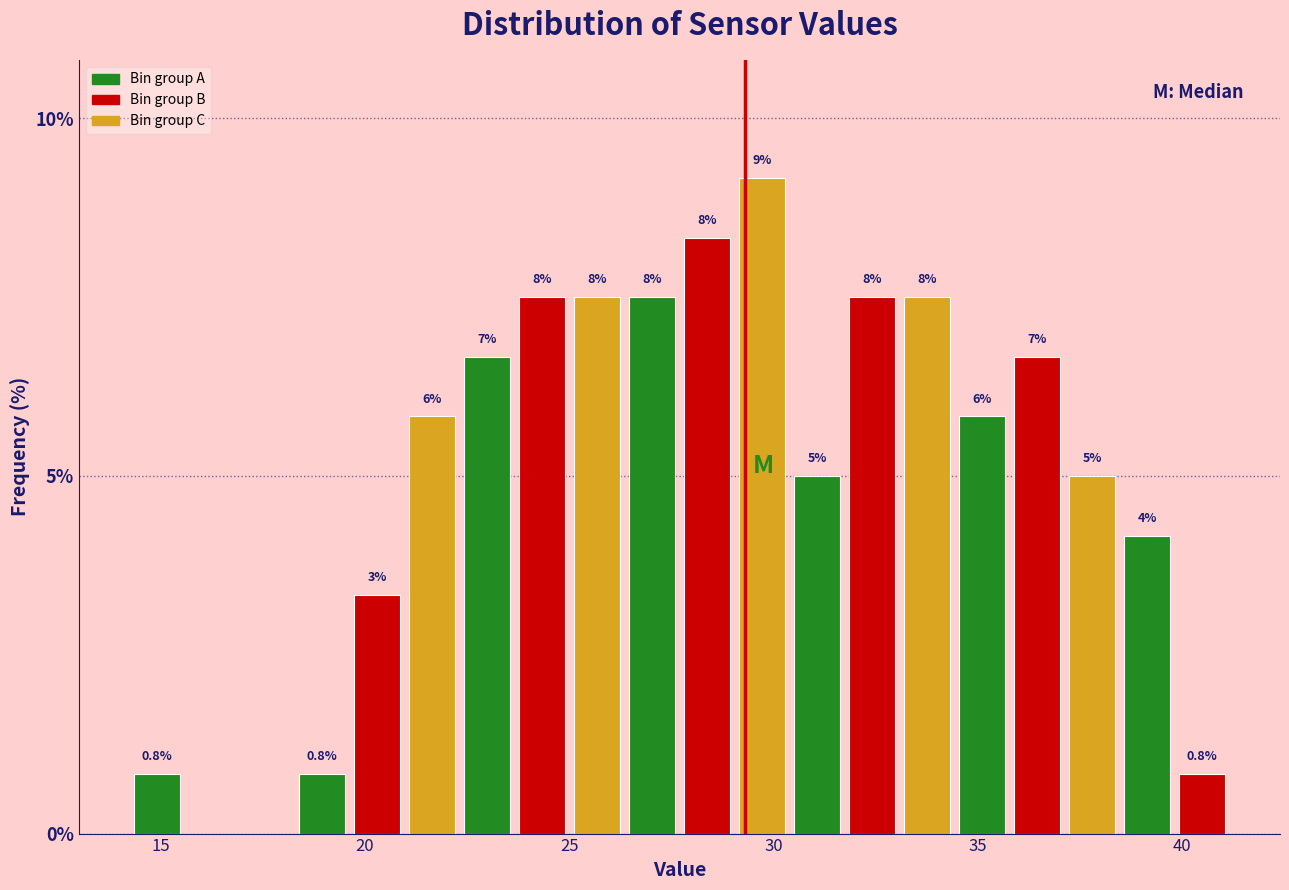

Around what value on the x-axis is the tallest bar? Give the approximate position of its centre, as read against the axis.

29.5